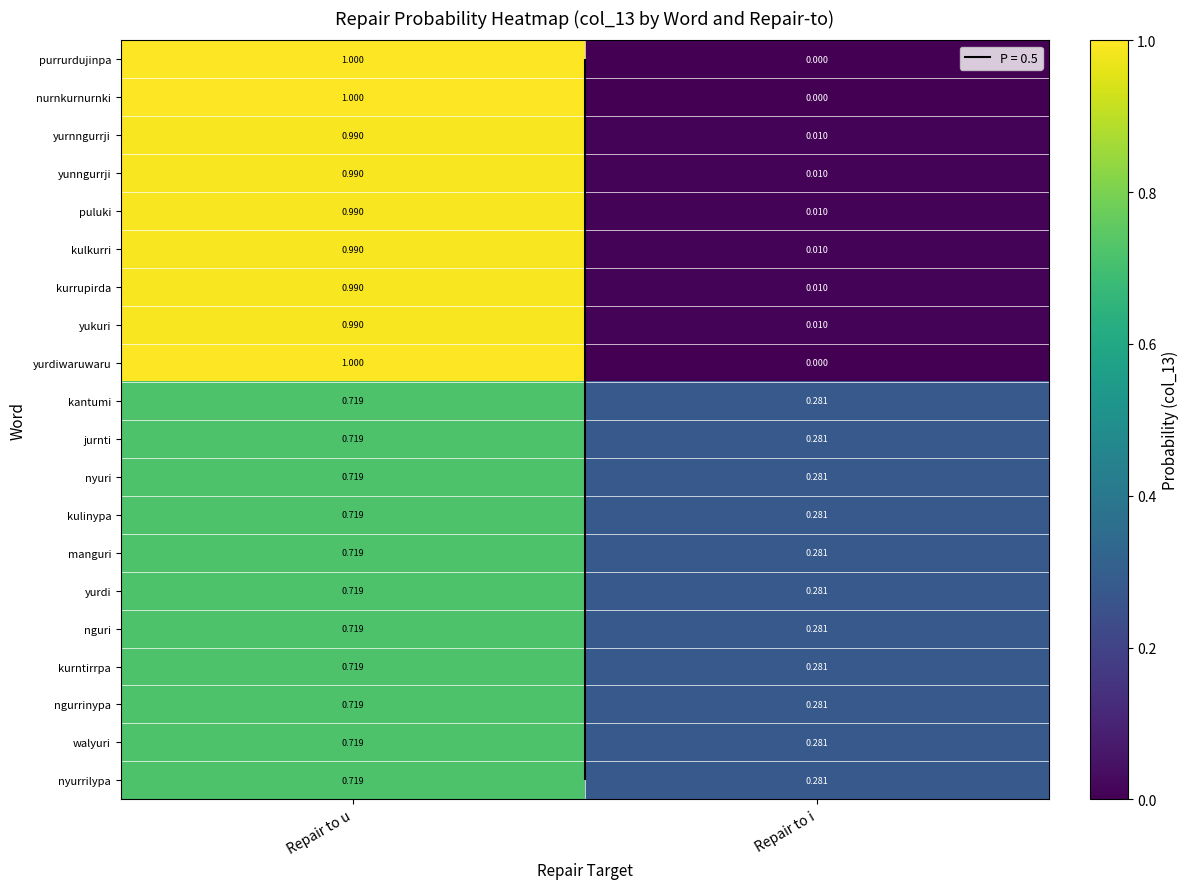

What is the total value across all series at Repair to u?

16.9